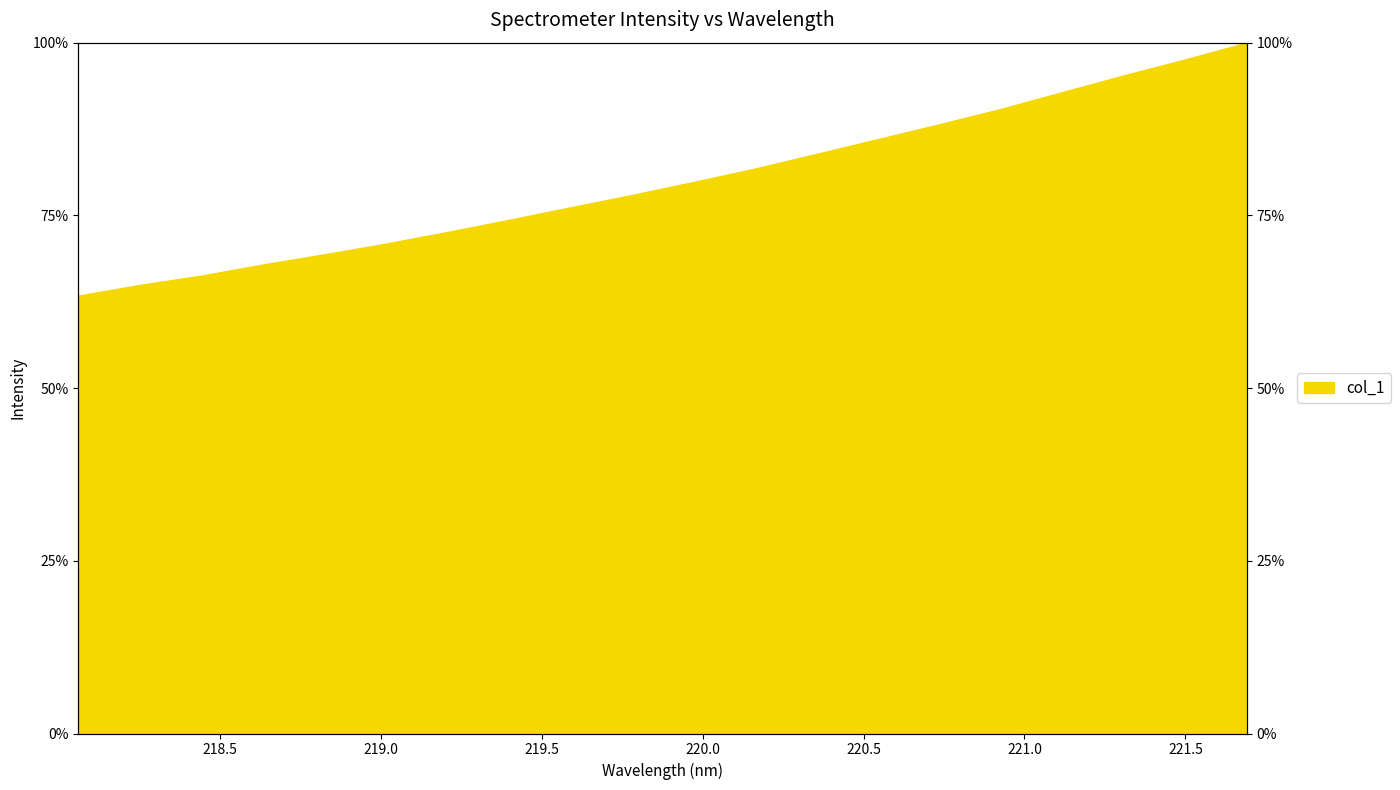

Reading right to left, what are all the values shown in this chart?

1.0	1.0	1.0	0.9	0.9	0.9	0.9	0.8	0.8	0.8	0.8	0.8	0.7	0.7	0.7	0.7	0.7	0.7	0.6	0.6